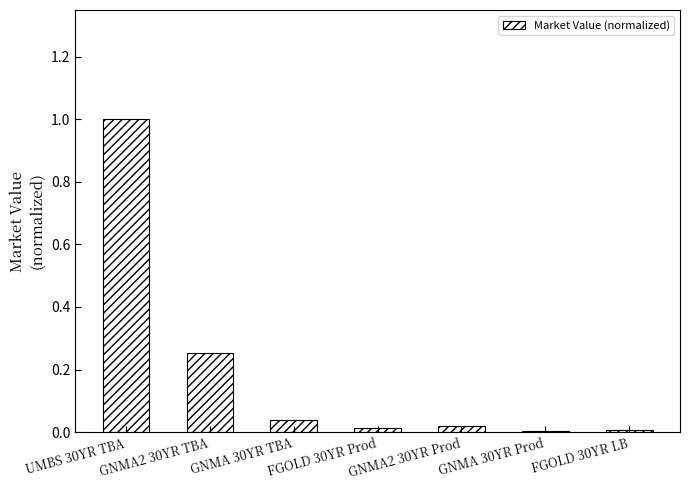

Is it true that the value at FGOLD 30YR Prod is 0.0?

True